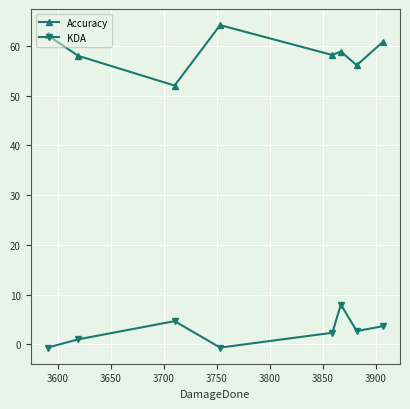

Rank the series by their maximum value, from highest to lowest.

Accuracy, KDA